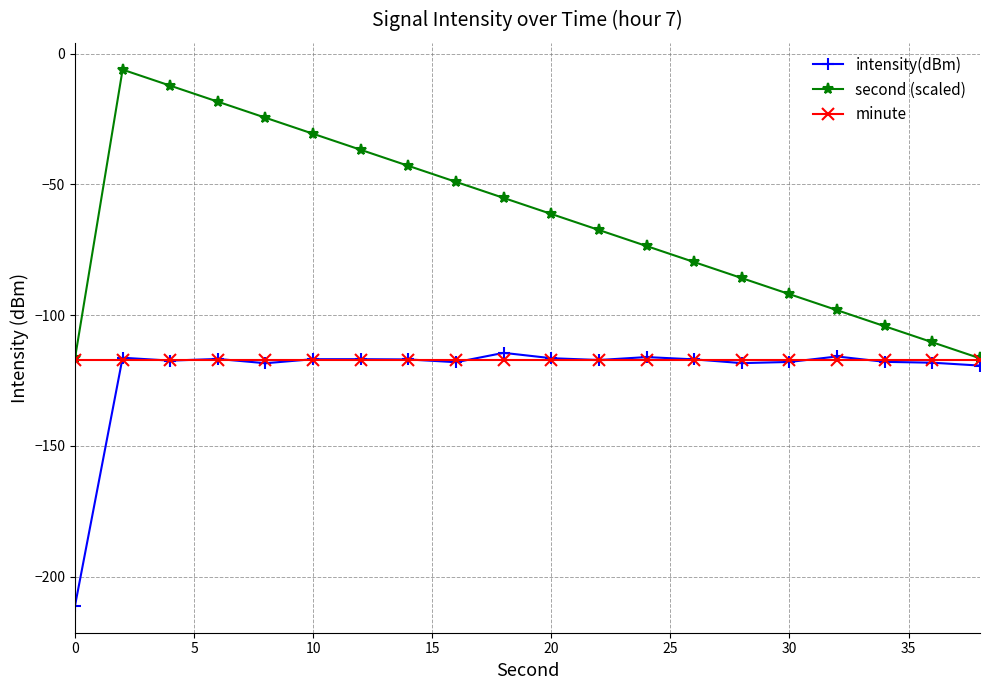

What is the average value of the intensity(dBm) series?

-121.8